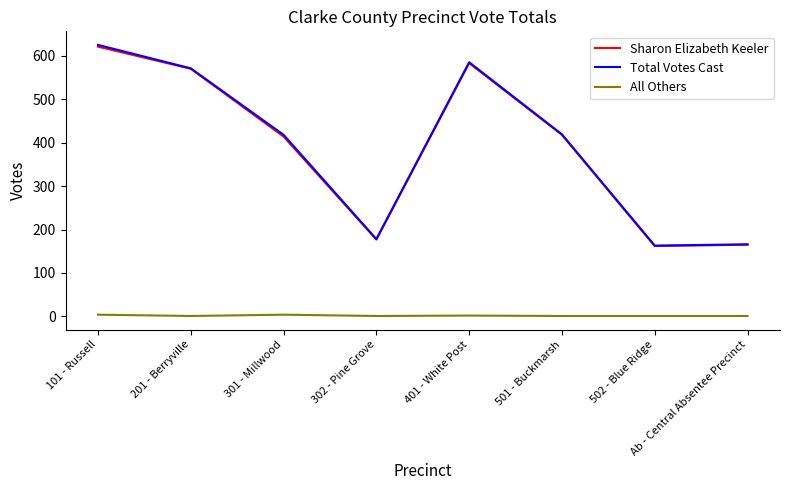

Which series has the widest spread of values?

Total Votes Cast